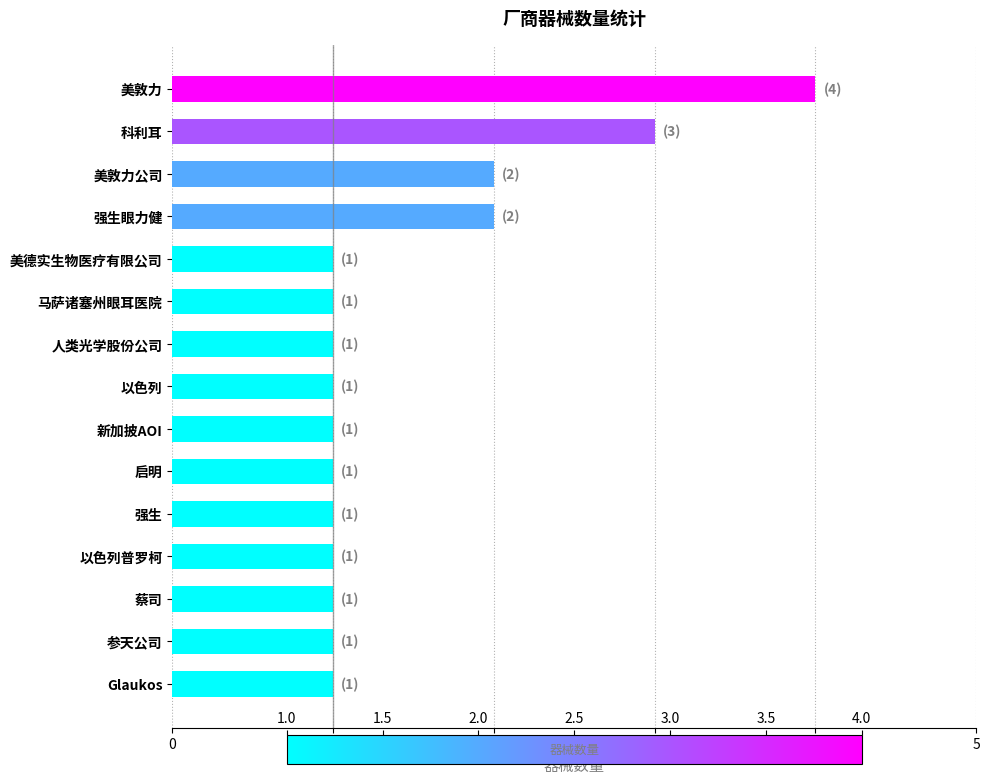

How many values are between 1 and 2?

13